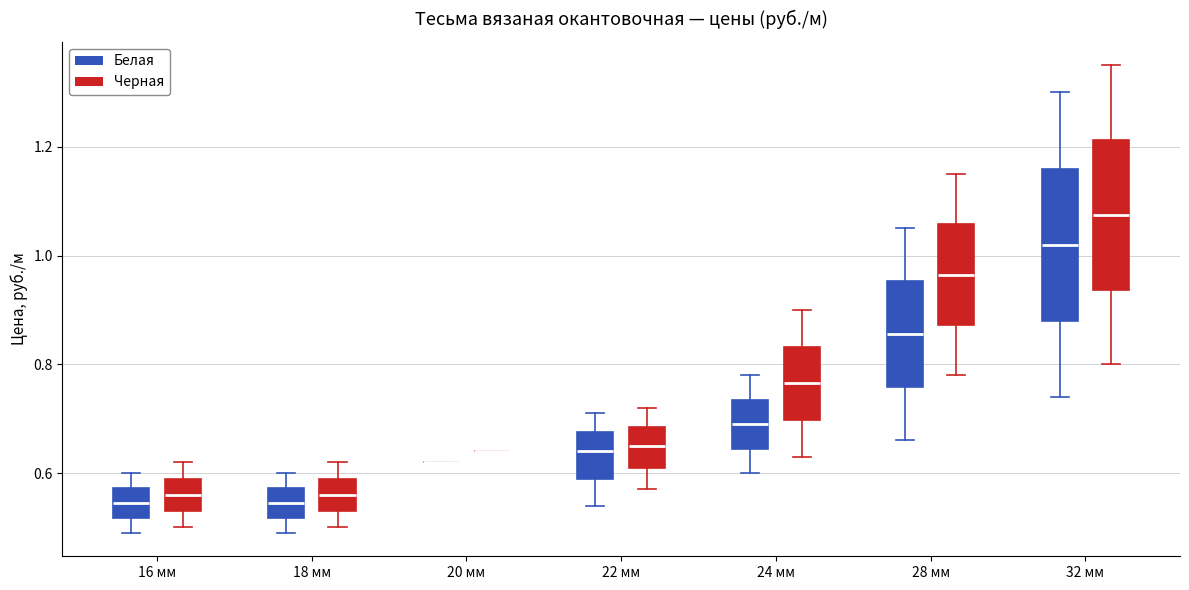

Where does the median line of the box for 22 мм (Черная) sit on the y-axis? The values are not printed on the chart, so give them approximately, as read against the axis.

0.66